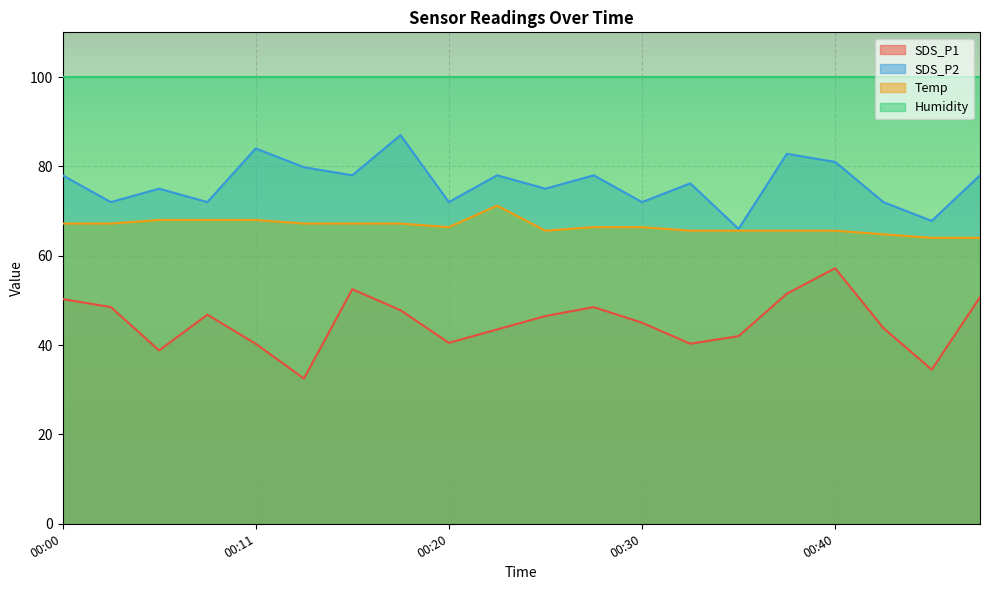

At which label does SDS_P2 reach its peak?

00:18